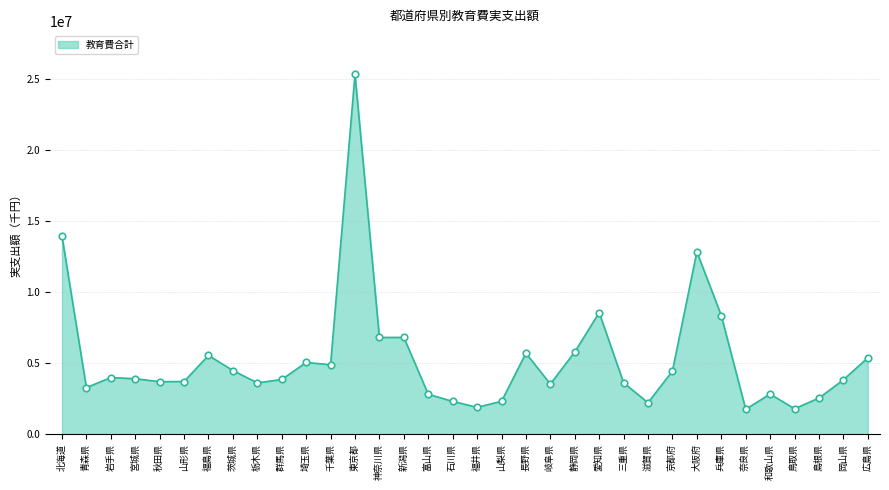

Approximately how many times larger is the value at 秋田県 compared to 埼玉県?

0.7